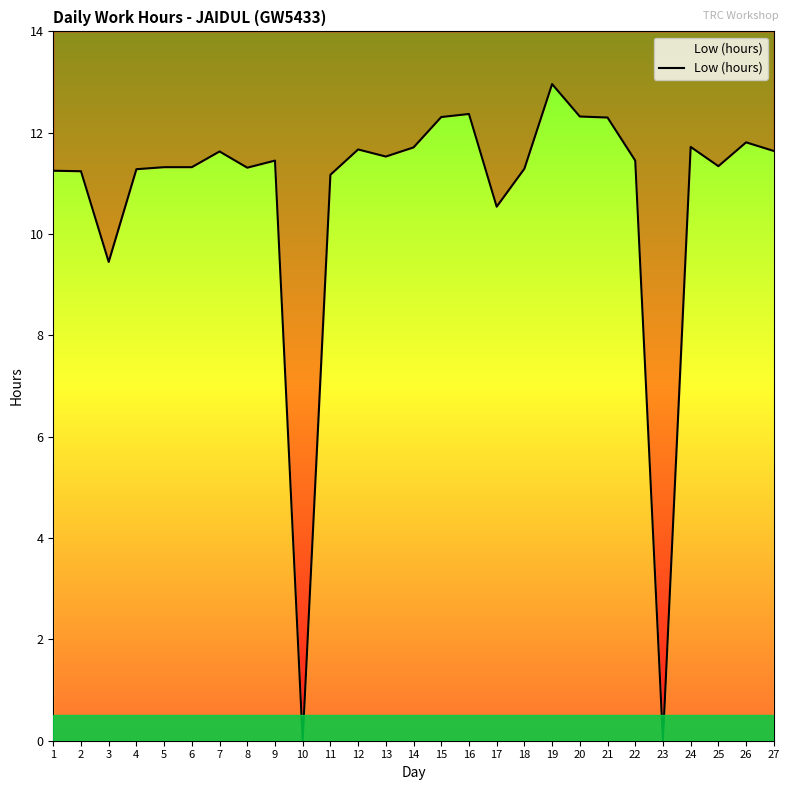

What is the difference between the values at 9 and 17?

0.9